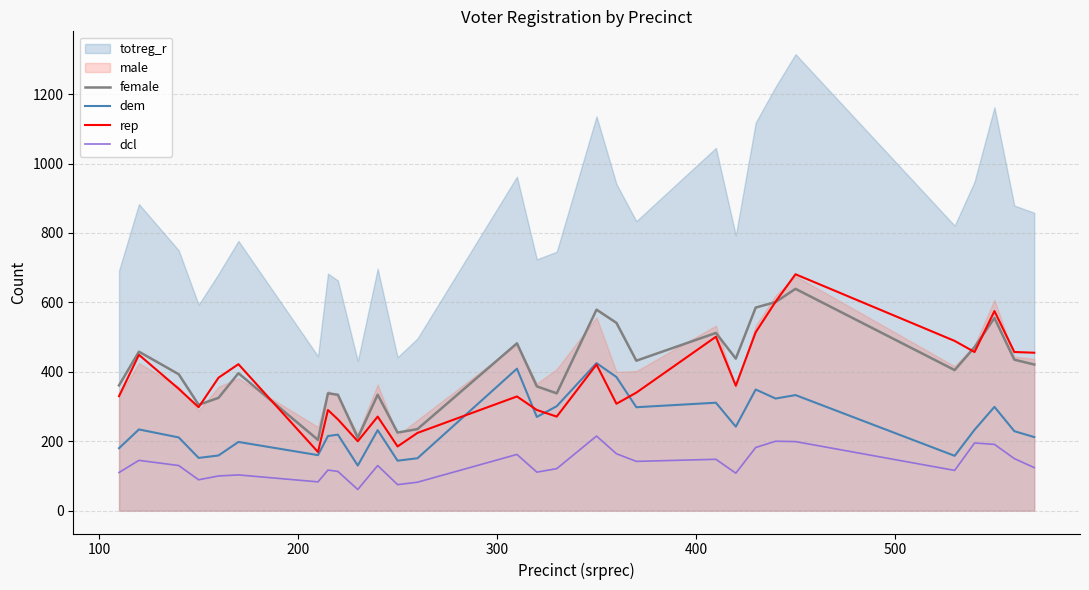

True or false: dem and dcl intersect in this chart.

False